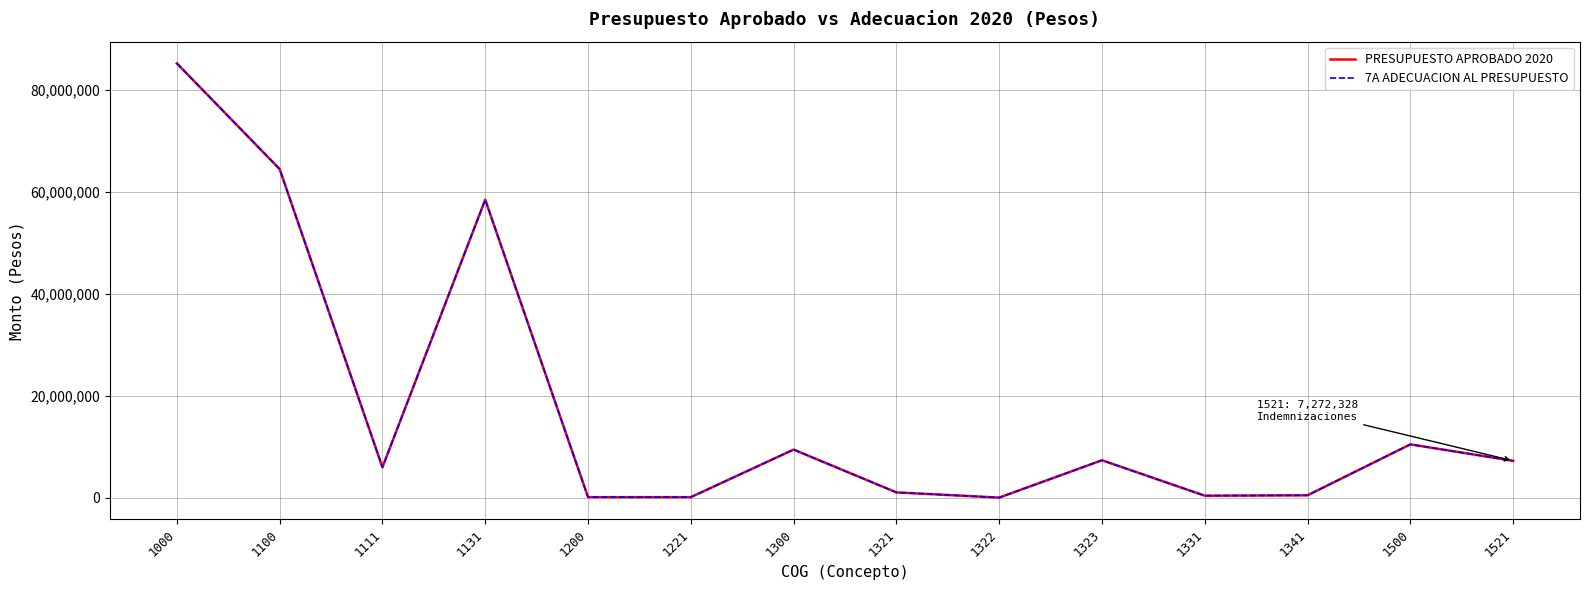

What is the value of the 7A ADECUACION AL PRESUPUESTO point at the 2nd from the left?

64478195